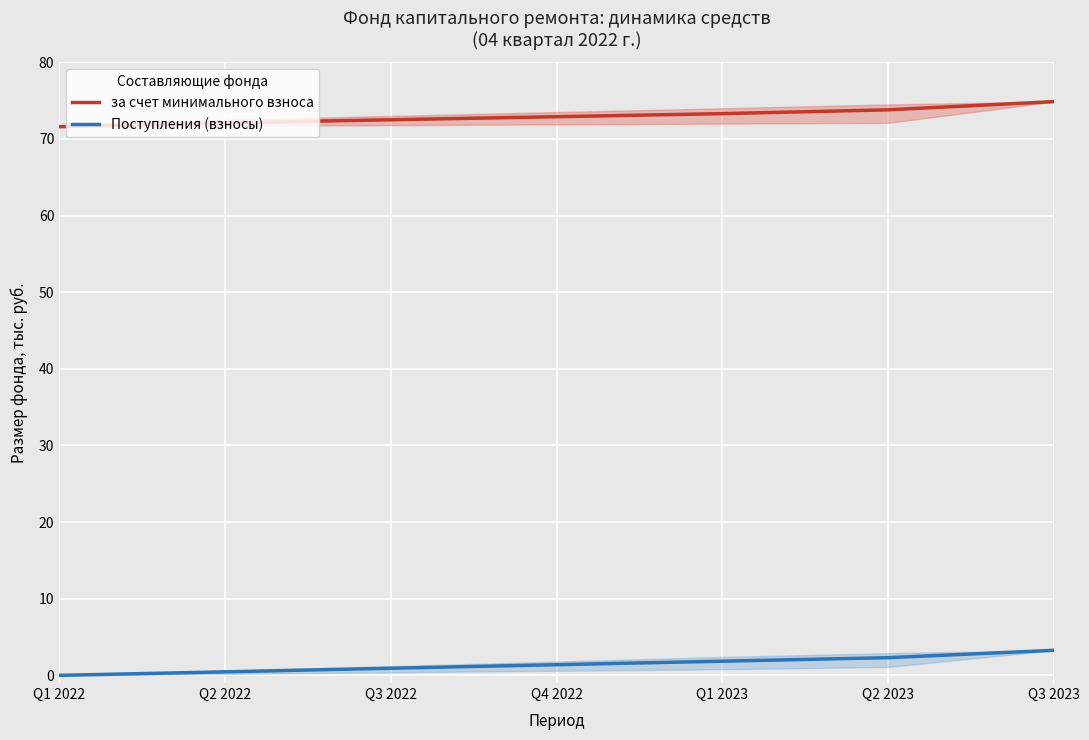

What is the average value of the Поступления (взносы) series?

1.5